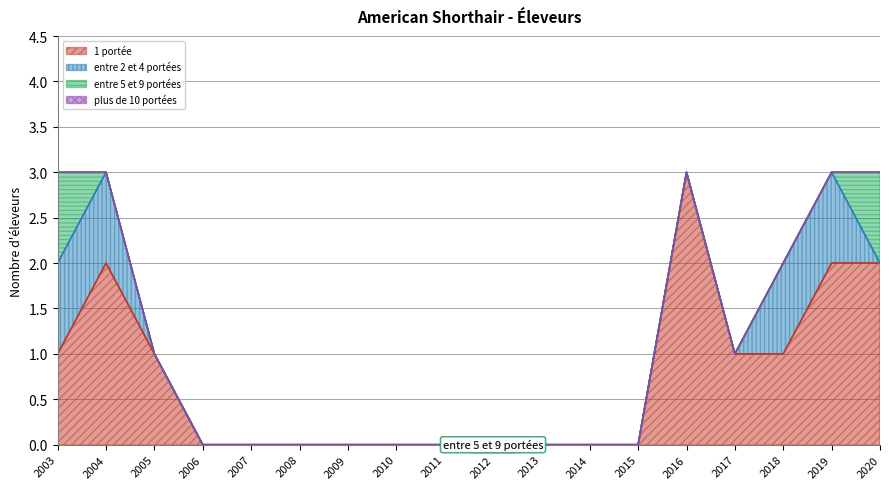

Which series has the widest spread of values?

1 portée